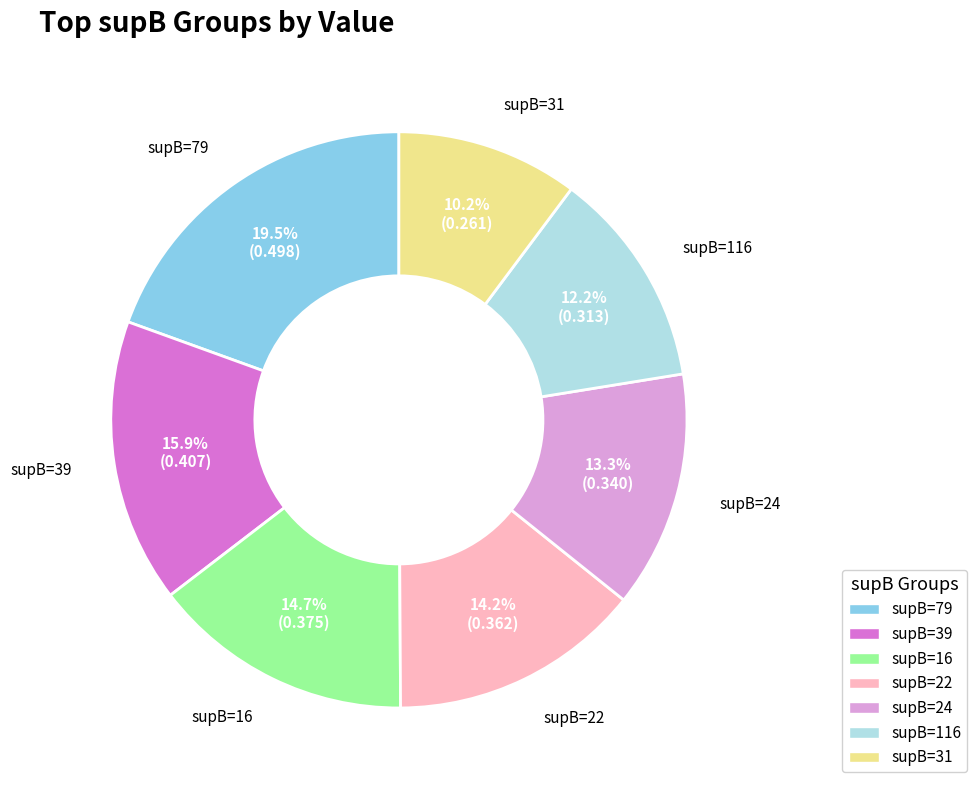

What is the largest slice in the pie chart?

supB=79